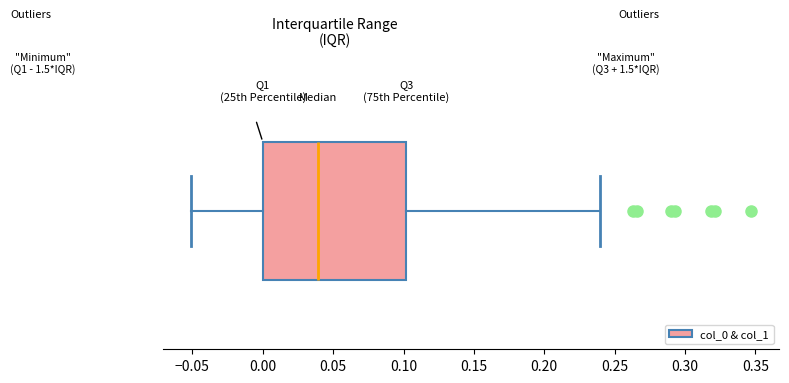

Transcribe this box plot: give where the median line is, the range the box spans, and where the two whiskers end, as read against the x-axis. The values are not printed on the chart, so give them approximately, as read against the axis.

median 0.04, box 0.00 to 0.10, whiskers -0.05 to 0.24